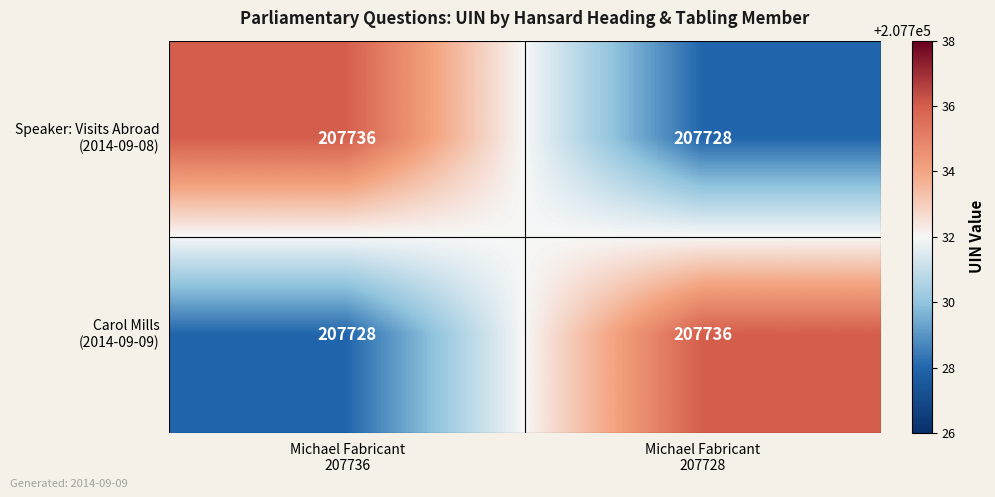

What is the smallest value displayed?

207728